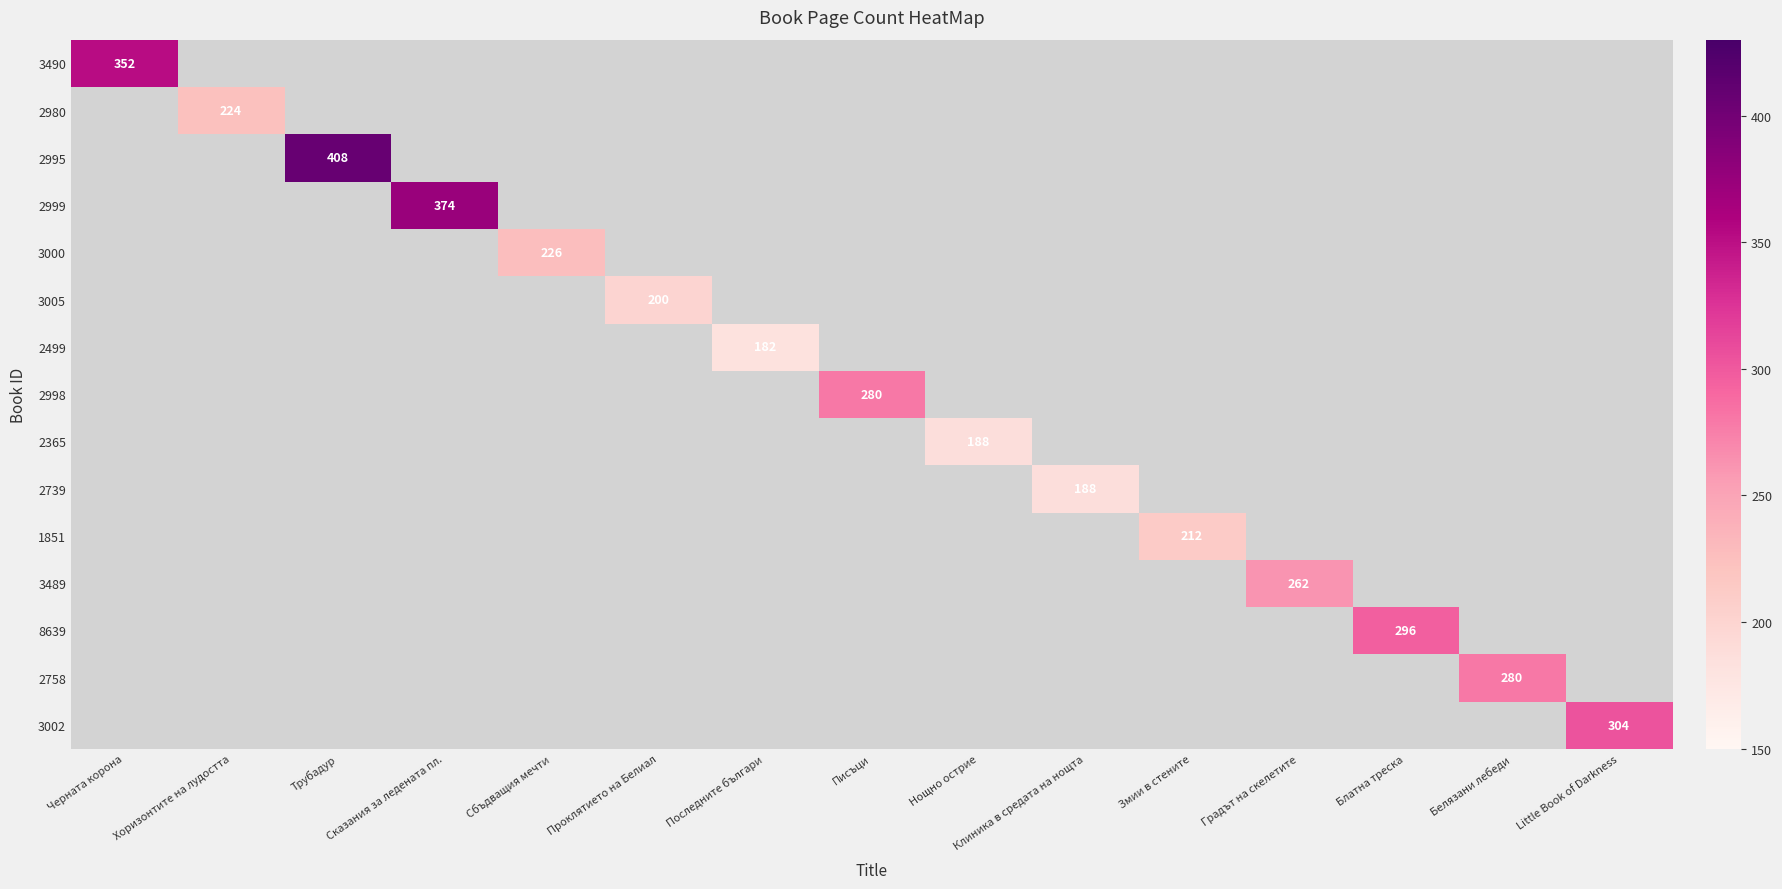

Which has a higher value, Белязани лебеди or Градът на скелетите?

Белязани лебеди